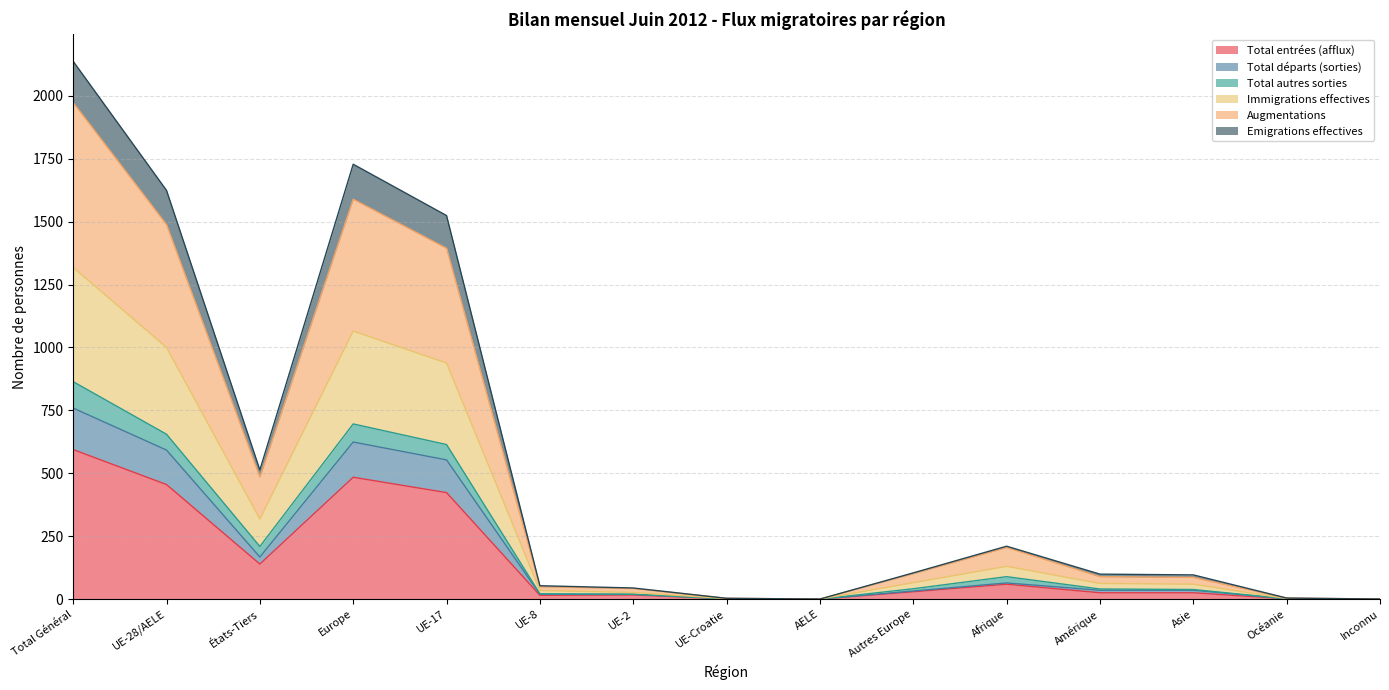

What is the highest value of the Total entrées (afflux) series?

594